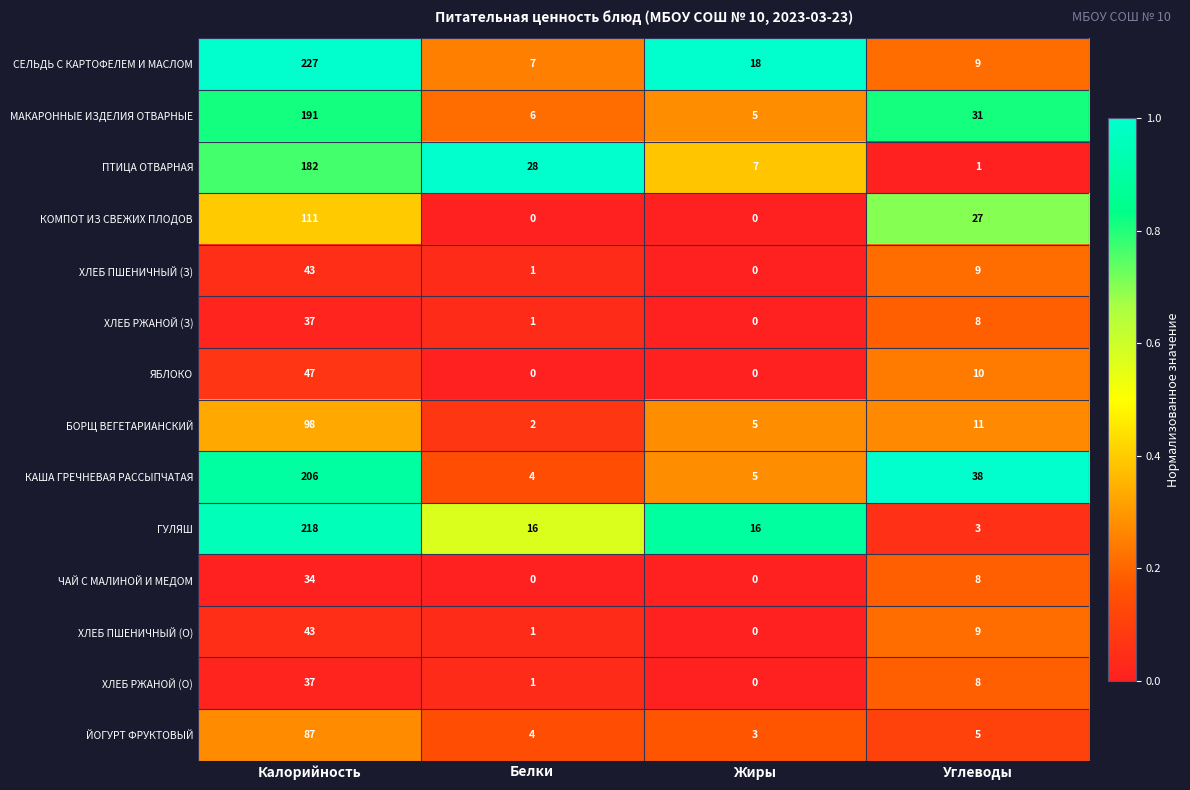

What is the approximate value of КАША ГРЕЧНЕВАЯ РАССЫПЧАТАЯ at Белки?

4